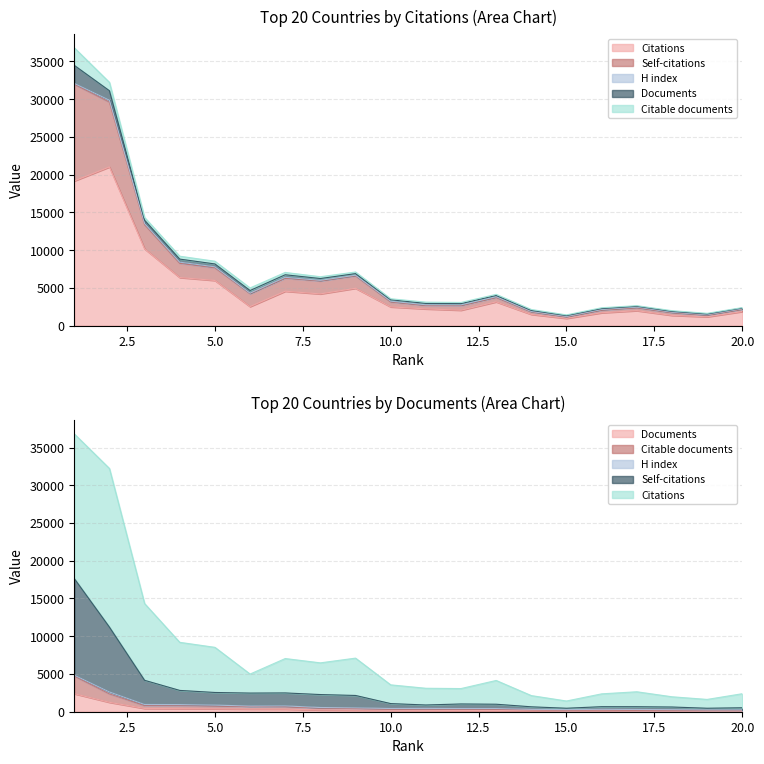

Reading right to left, transcribe all the data shown in this chart.

Citations: 20=1861	19=1168	18=1356	17=1980	16=1700	15=959	14=1486	13=3148	12=2041	11=2215	10=2482	9=4947	8=4200	7=4555	6=2520	5=5981	4=6371	3=10168	2=21019	1=19166
Self-citations: 20=525	19=462	18=625	17=664	16=668	15=462	14=651	13=994	12=1028	11=893	10=1078	9=2154	8=2275	7=2490	6=2471	5=2550	4=2823	3=4161	2=11206	1=17641
Documents: 20=85	19=91	18=100	17=102	16=114	15=115	14=129	13=160	12=163	11=181	10=191	9=212	8=240	7=339	6=347	5=383	4=405	3=432	2=1247	1=2386
Citable documents: 20=146	19=180	18=196	17=185	16=227	15=207	14=255	13=311	12=319	11=351	10=324	9=424	8=477	7=646	6=688	5=744	4=788	3=801	2=2358	1=4716